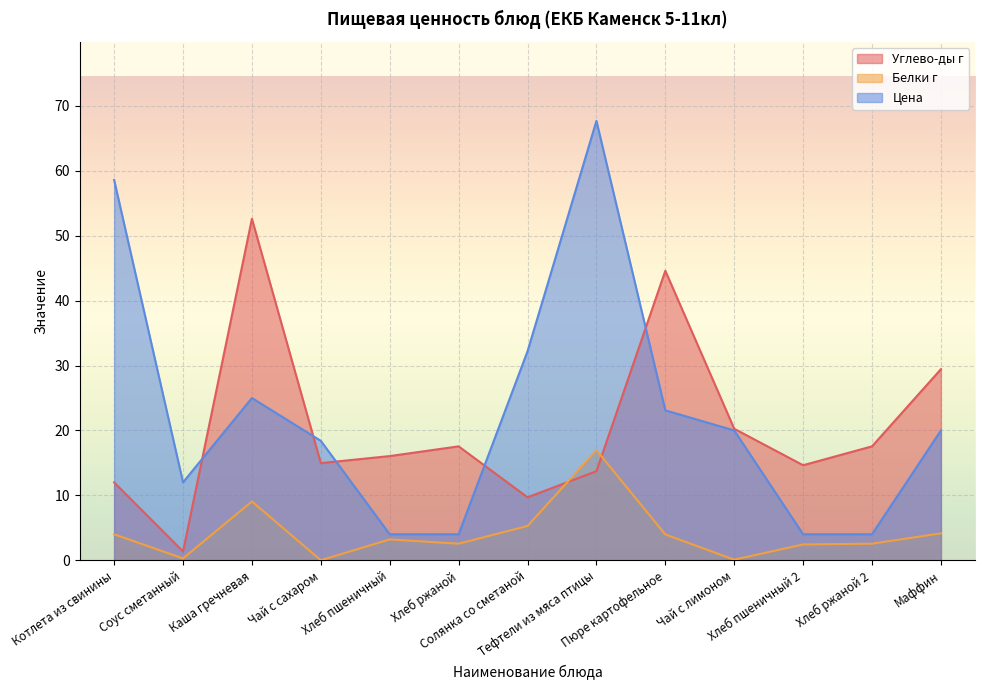

What is the total value across all series at Хлеб ржаной?

24.1